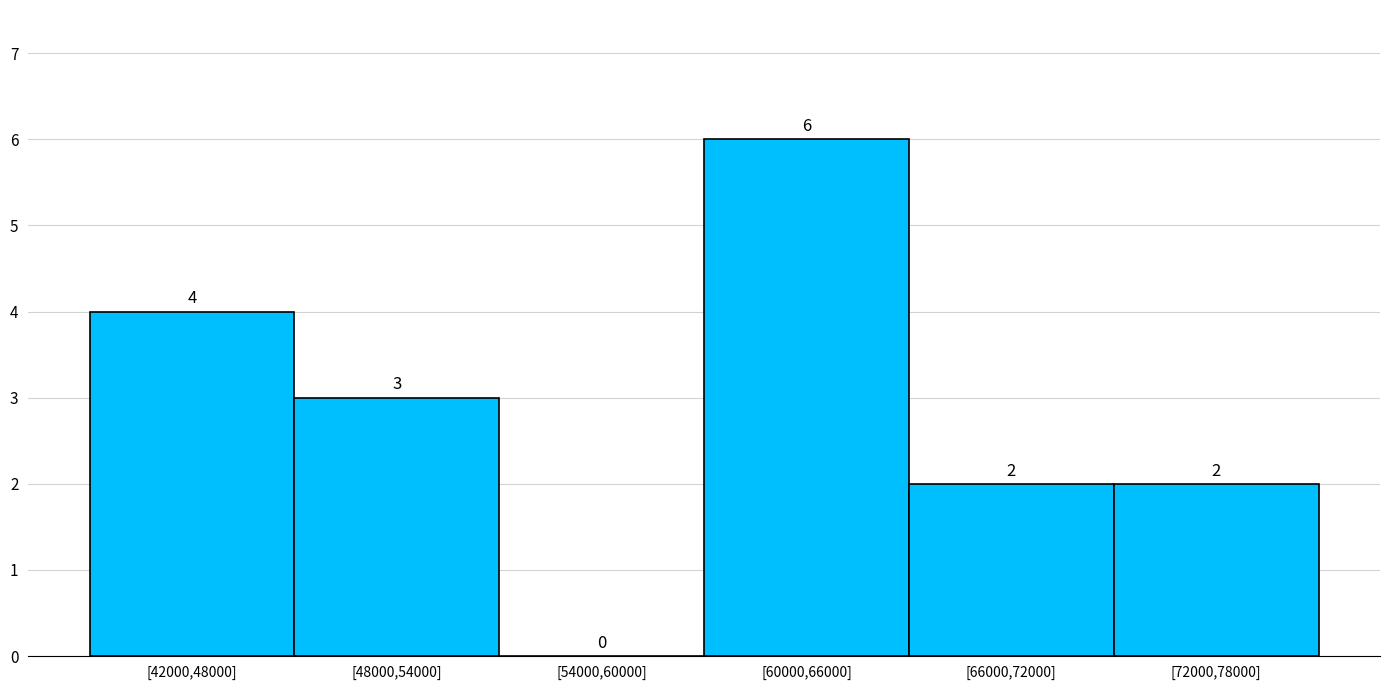

Reading left to right, extract all data points from this chart.

[42000,48000]=4	[48000,54000]=3	[54000,60000]=0	[60000,66000]=6	[66000,72000]=2	[72000,78000]=2